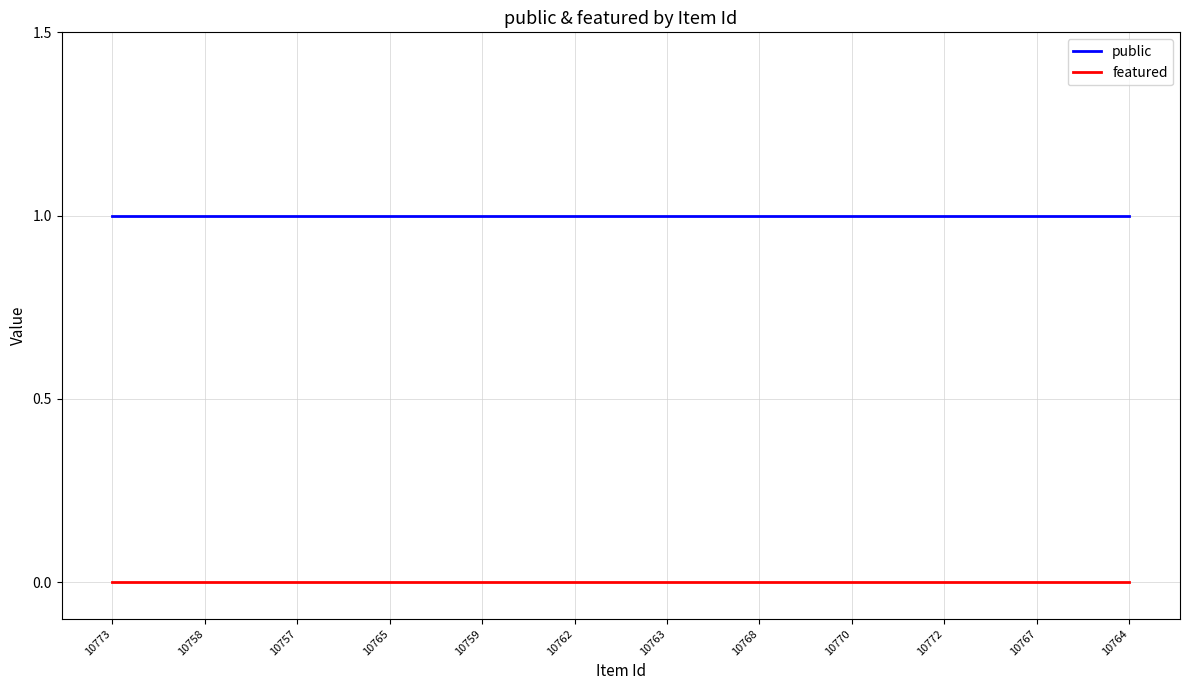

Which series has the largest total across all categories?

public